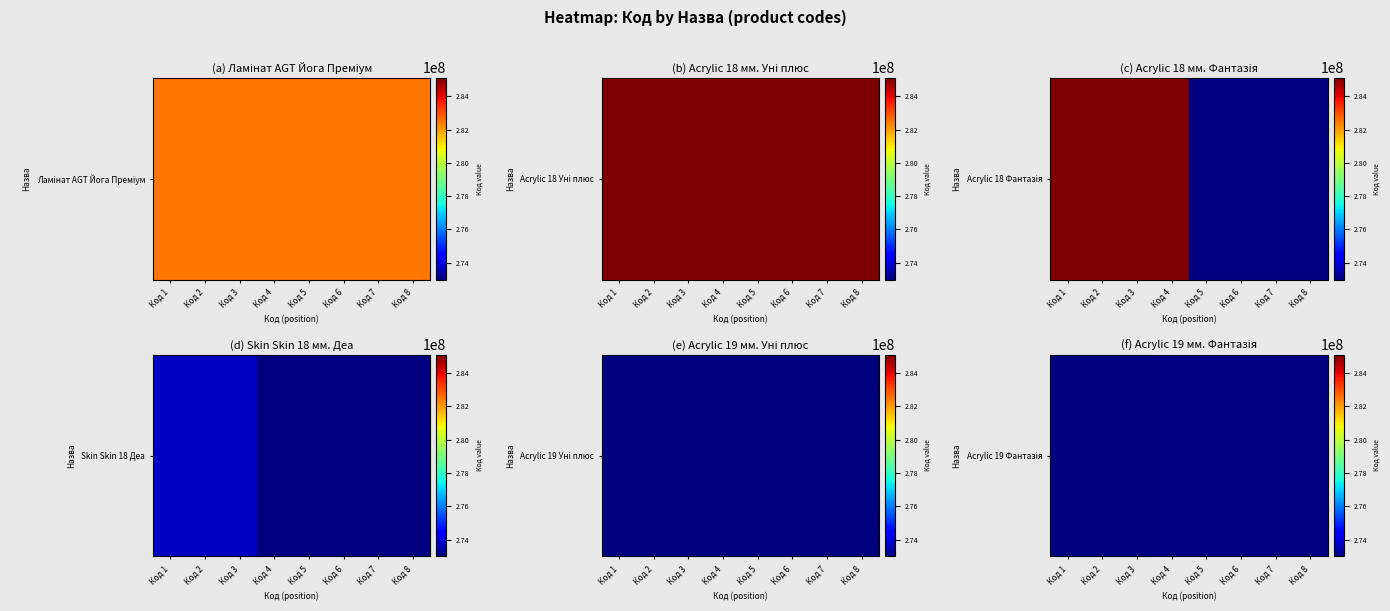

The value of Панель акрилова Acrylic 19 мм. Уні плюс at Код 5 is 367275110. True or false?

False